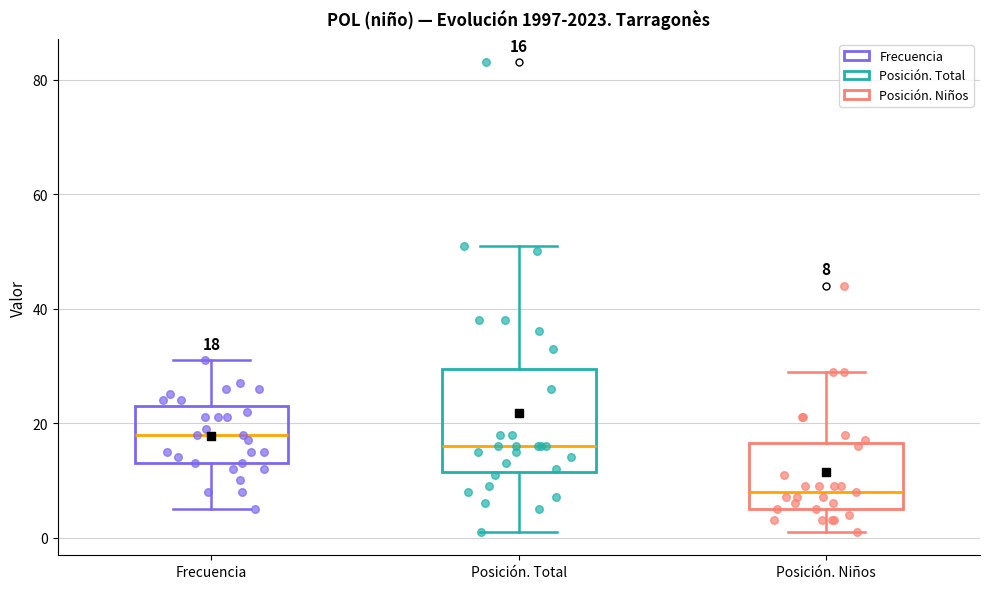

Which box's median line is the lowest?

Posición. Niños